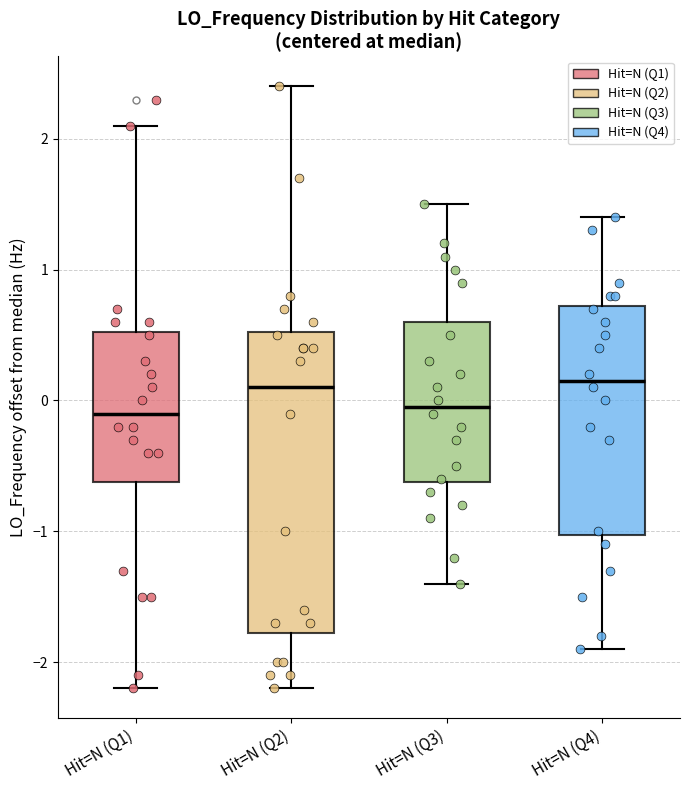

Reading left to right, read every box against the y-axis: the position of its median line, the range the box covers, and the ends of its whiskers. The values are not printed on the chart, so give them approximately, as read against the axis.

Hit=N (Q1): median -0.1, box -0.6 to 0.5, whiskers -2.2 to 2.1
Hit=N (Q2): median 0.1, box -1.8 to 0.5, whiskers -2.2 to 2.4
Hit=N (Q3): median -0.1, box -0.6 to 0.6, whiskers -1.4 to 1.5
Hit=N (Q4): median 0.1, box -1.0 to 0.7, whiskers -1.9 to 1.4